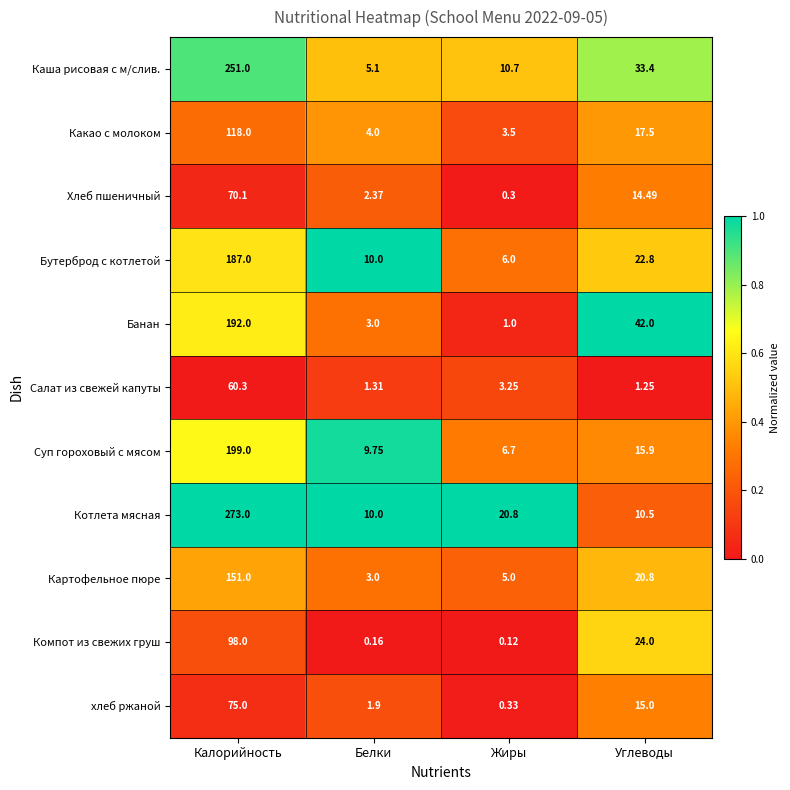

At which category does the chart reach its peak across all series?

Калорийность